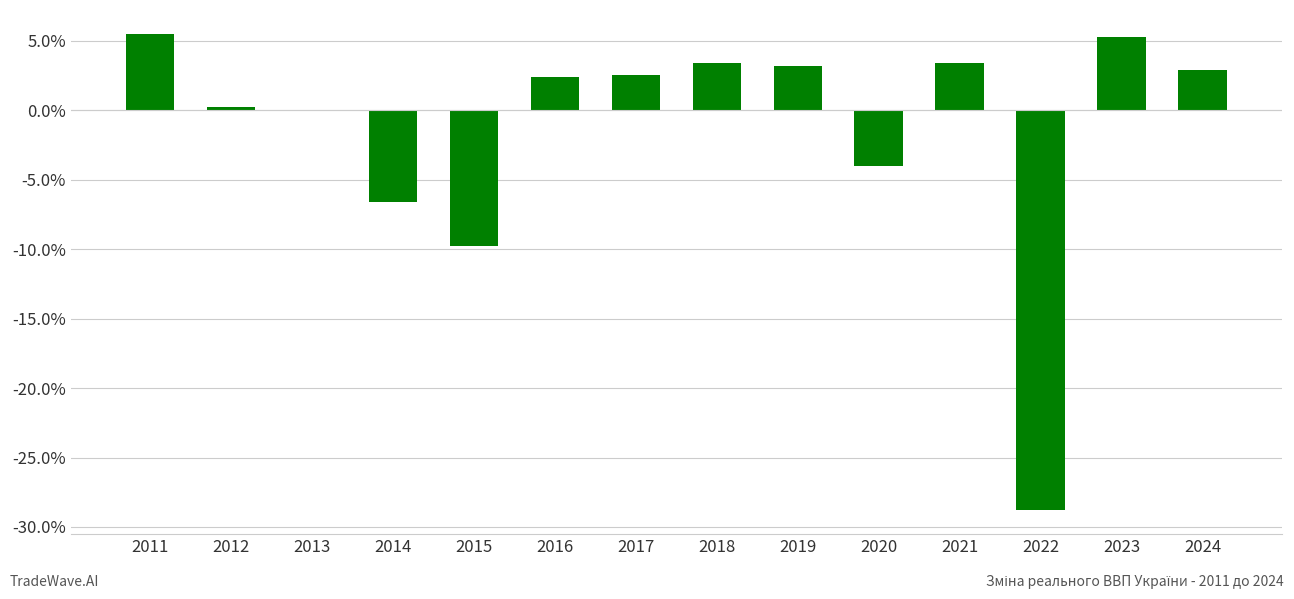

How many data points does each series have?

14